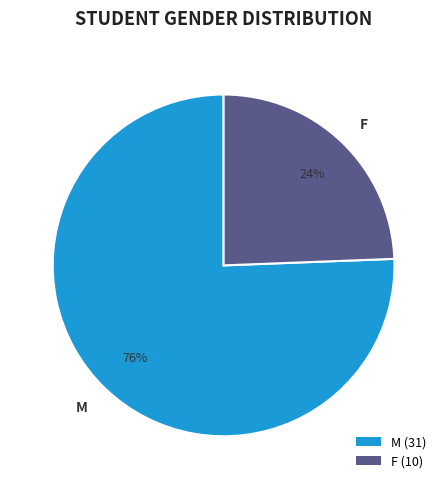

Is it true that F is 24% of the pie?

True